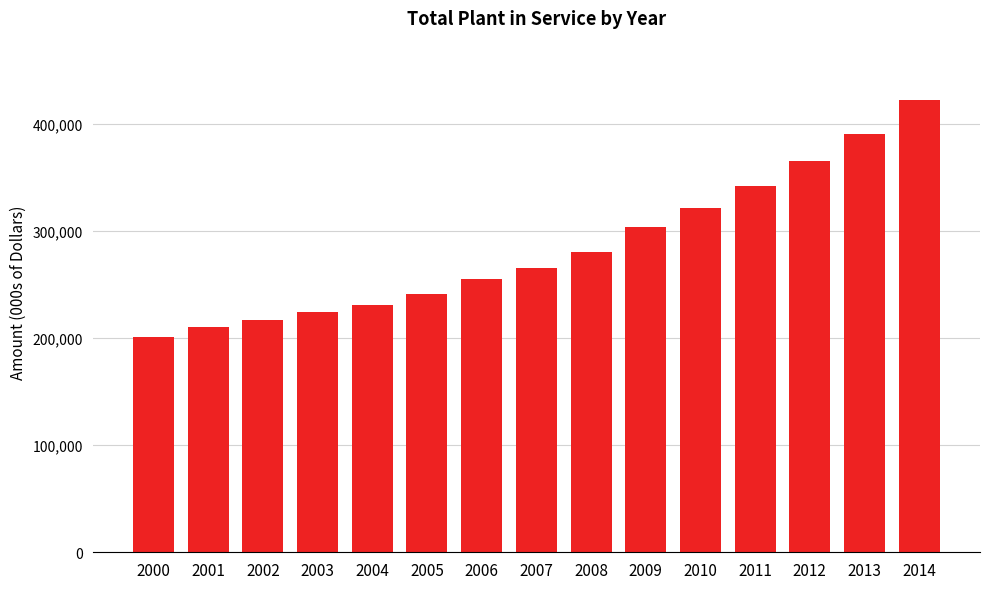

Which has a higher value, 2007 or 2000?

2007